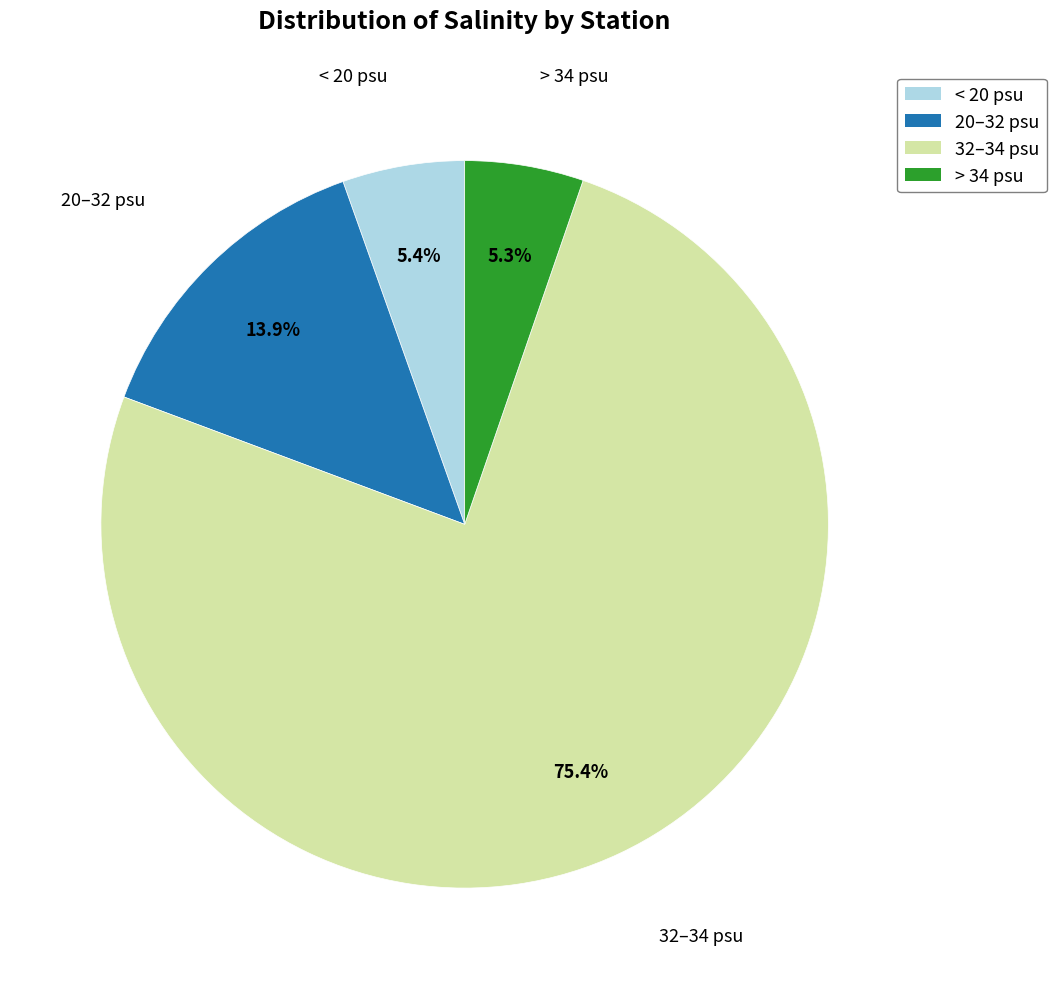

Is there any slice that represents more than half of the pie?

Yes